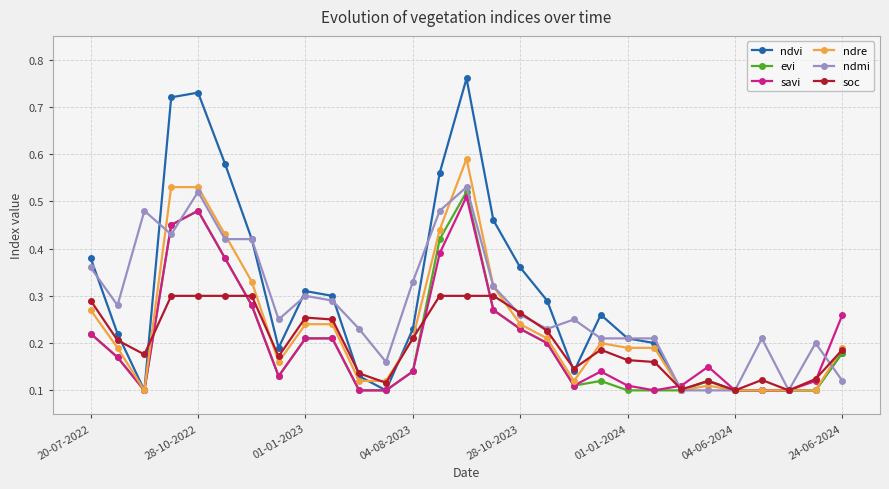

True or false: ndvi has more than 1 points higher than both neighbors.

True